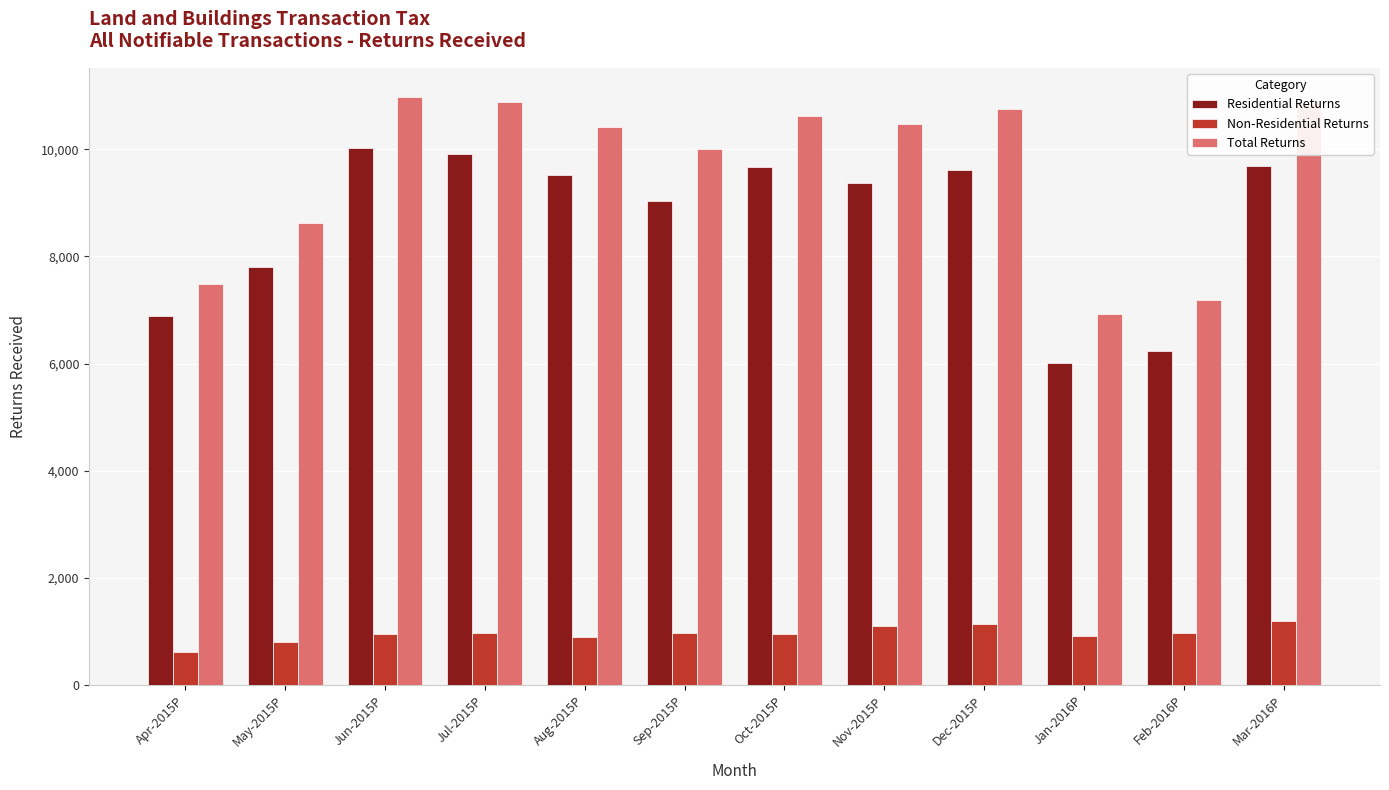

What is the difference between the maximum and second lowest values in the Residential Returns series?

3790